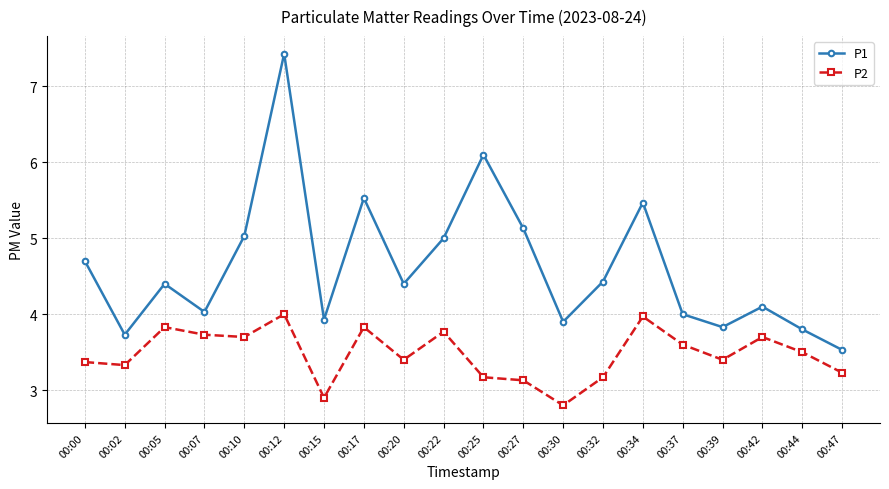

How many data points does each series have?

20